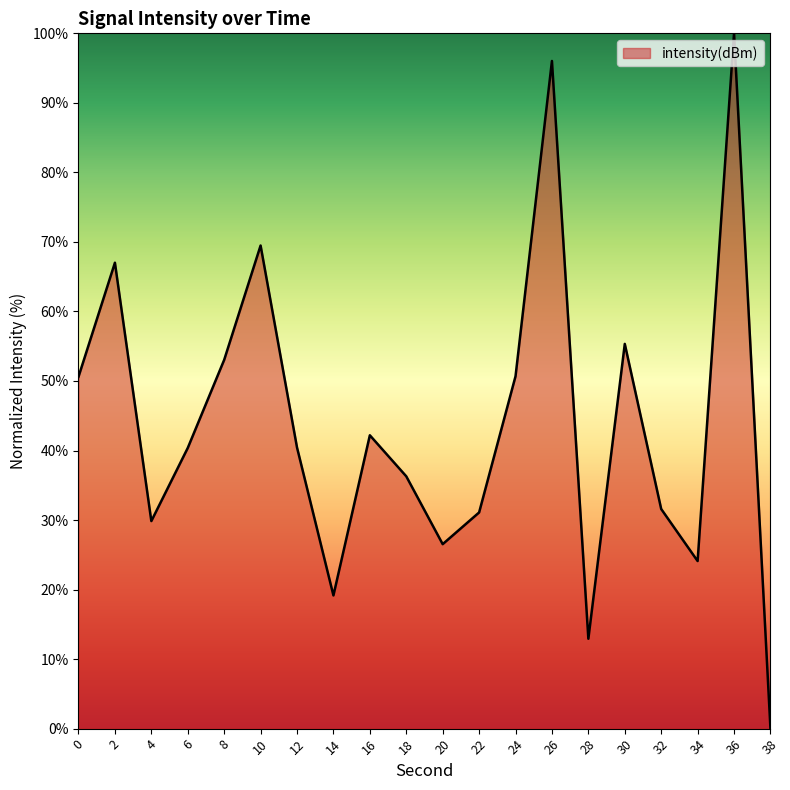

What is the change in value from 8 to 16?

-10.8